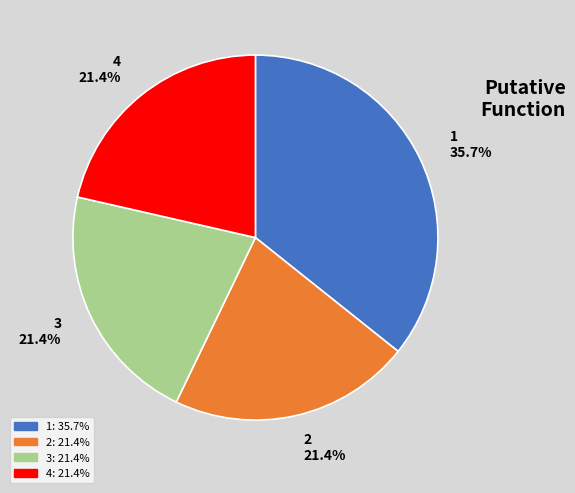

Is there any slice that represents more than half of the pie?

No